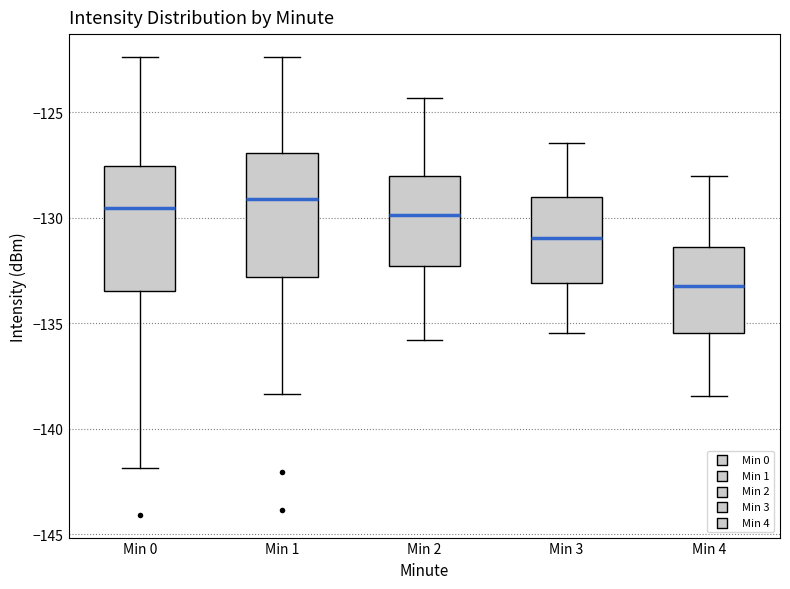

Reading left to right, transcribe this box plot: for each box, give where its median line is, the range the box spans, and where its two whiskers end, as read against the y-axis. The values are not printed on the chart, so give them approximately, as read against the axis.

Min 0: median -129.5, box -133.5 to -127.5, whiskers -142.0 to -122.5
Min 1: median -129.0, box -133.0 to -127.0, whiskers -138.5 to -122.5
Min 2: median -130.0, box -132.5 to -128.0, whiskers -136.0 to -124.5
Min 3: median -131.0, box -133.0 to -129.0, whiskers -135.5 to -126.5
Min 4: median -133.0, box -135.5 to -131.5, whiskers -138.5 to -128.0